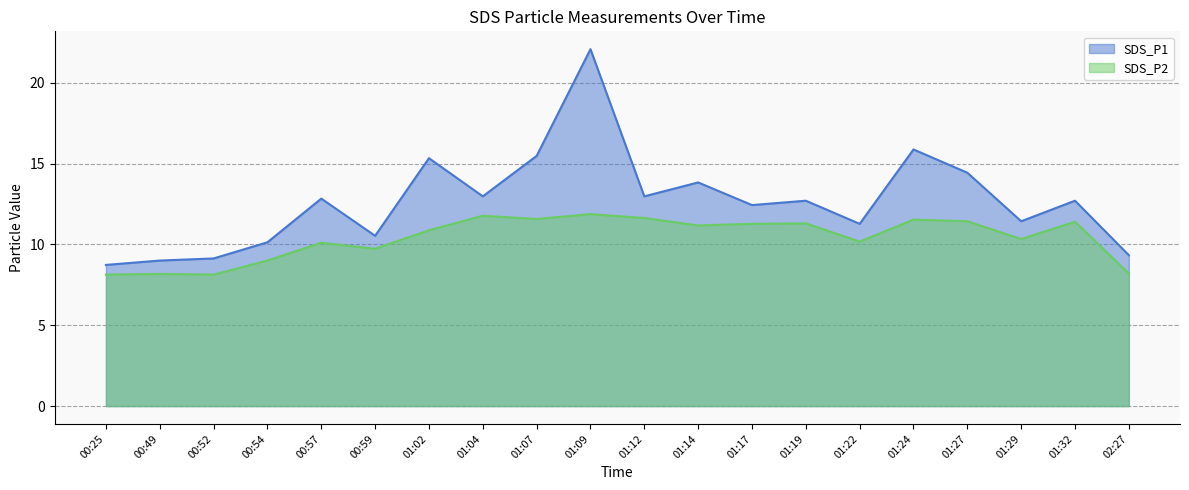

What are all the series names shown in the legend?

SDS_P1, SDS_P2